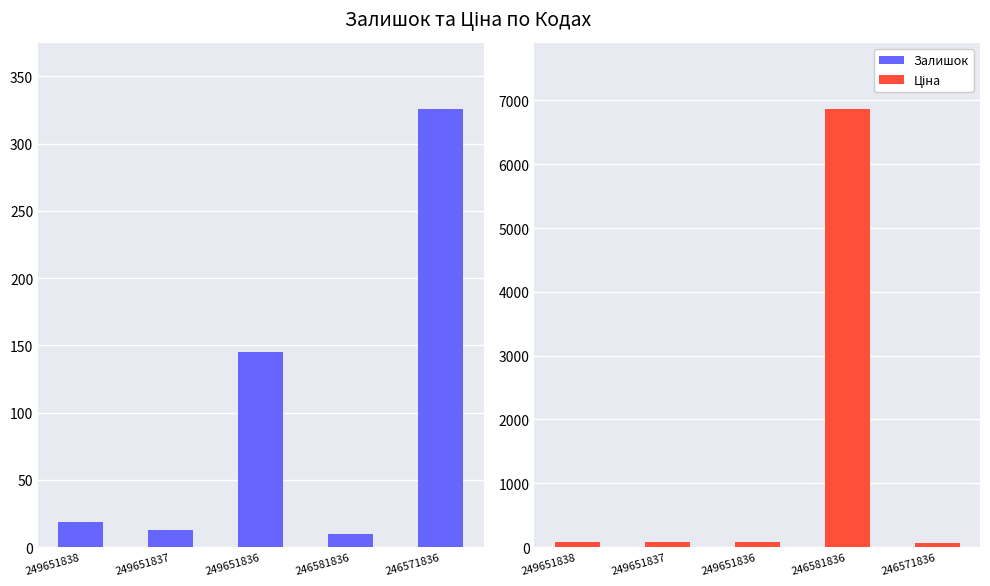

Is it true that Ціна equals 6869.4 at 246581836?

True